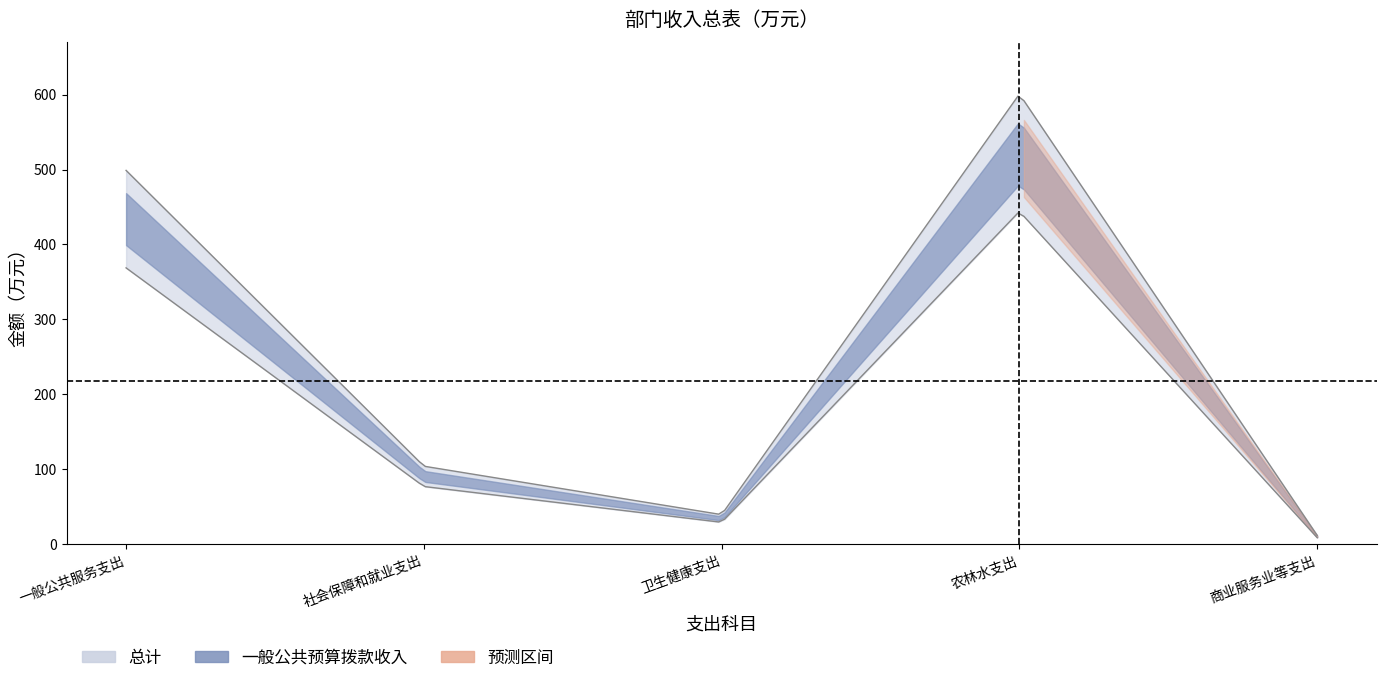

Between 农林水支出 and 一般公共服务支出, which is larger?

农林水支出